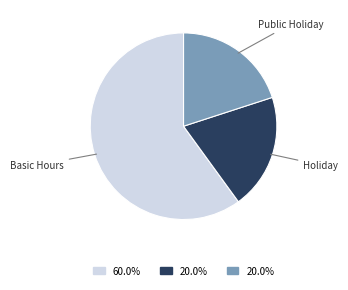

True or false: Basic Hours accounts for 50% of the total.

False